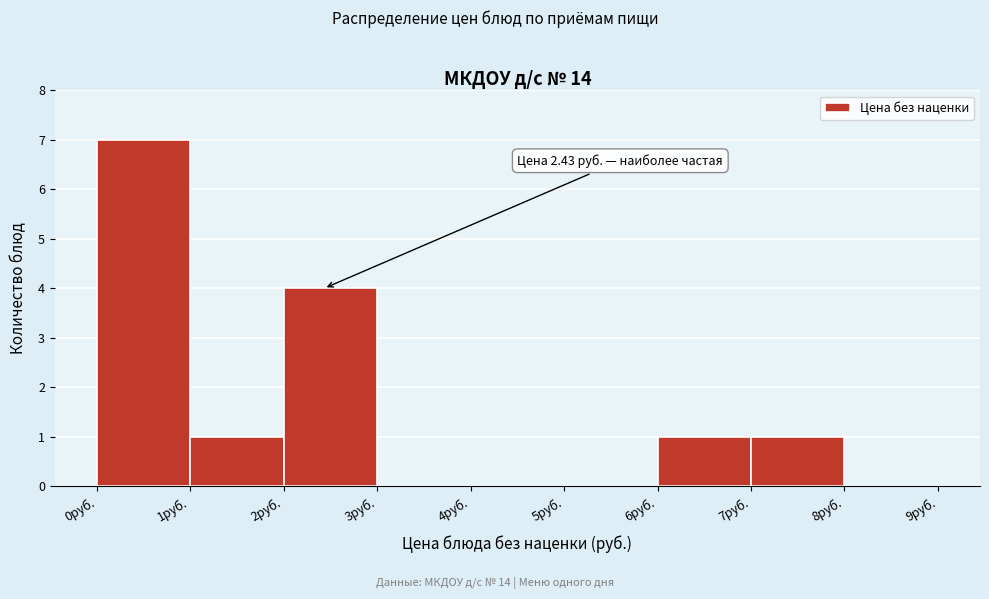

Over which range of the x-axis is the bar tallest?

0 to 1